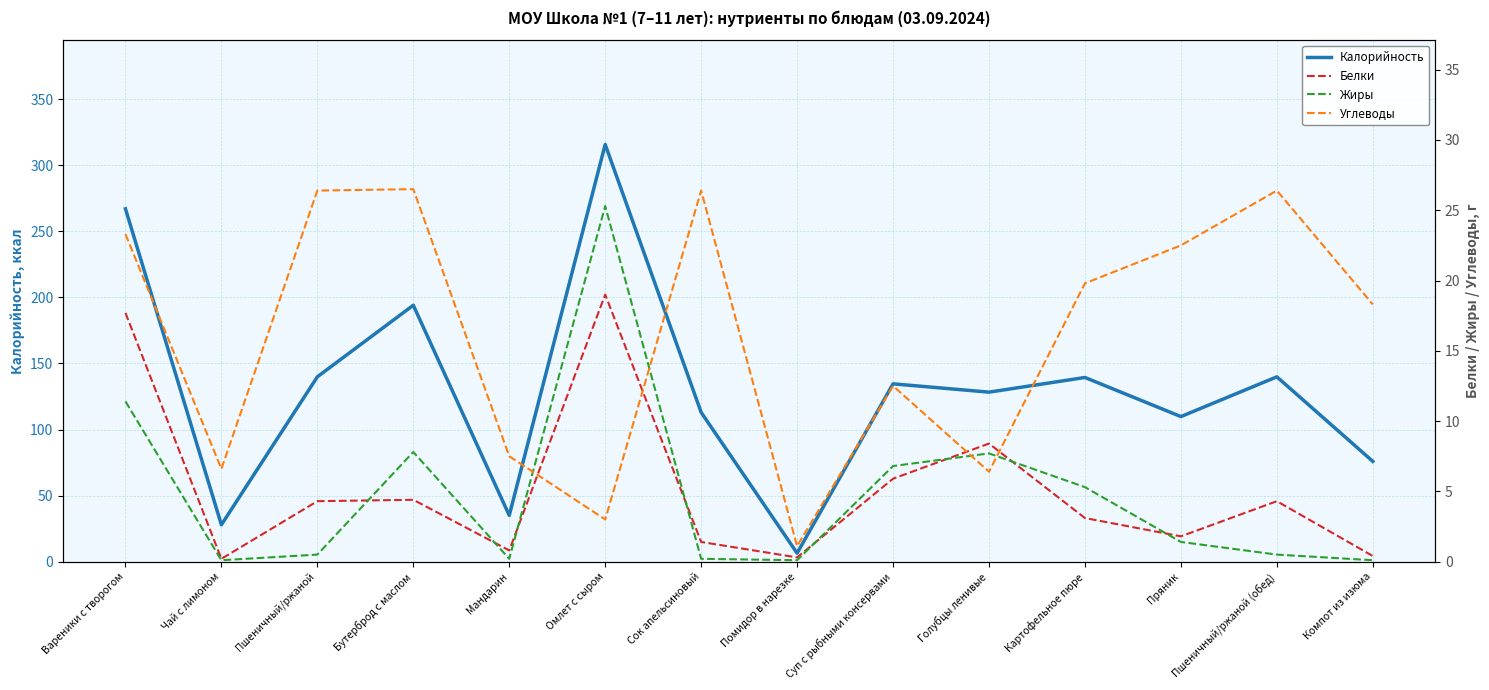

At which category does Белки reach its first local valley?

Чай с лимоном